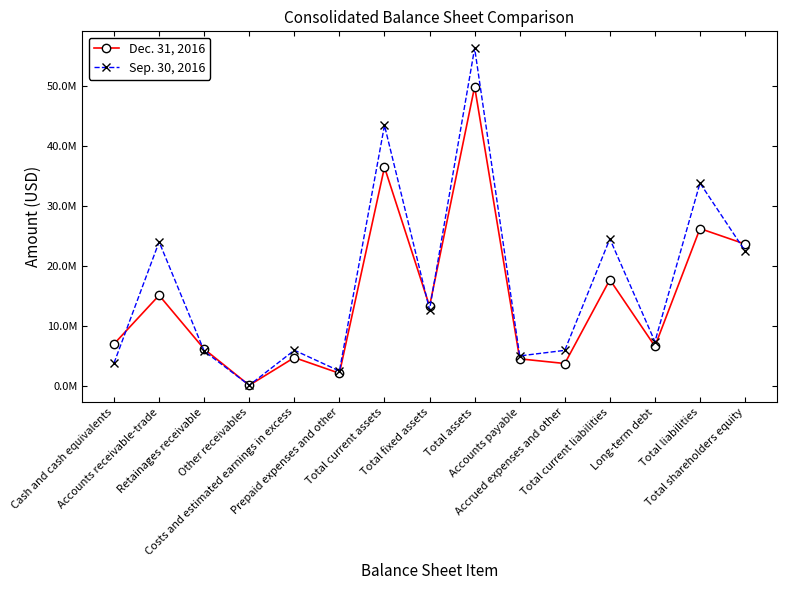

What is the sum of the Sep. 30, 2016 values at Accrued expenses and other and Other receivables?

6040408